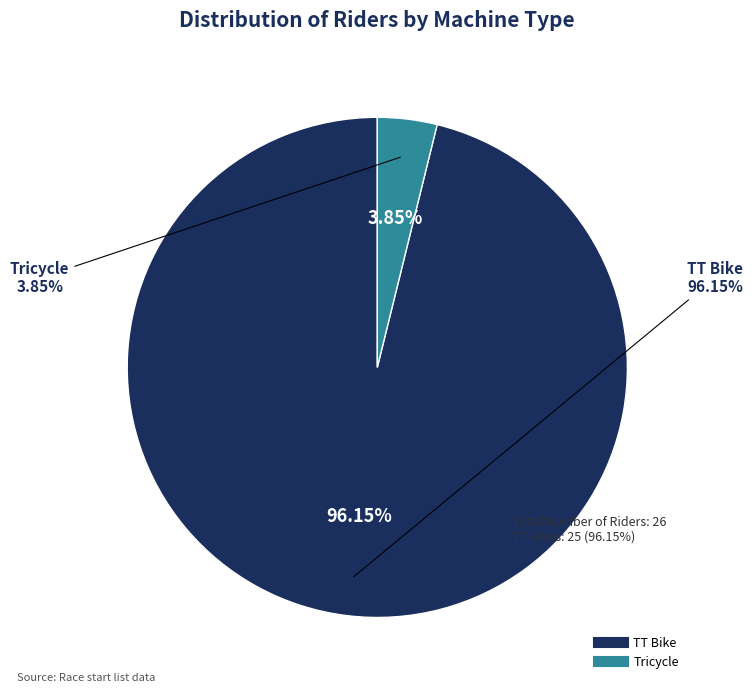

Which category accounts for the majority?

TT Bike